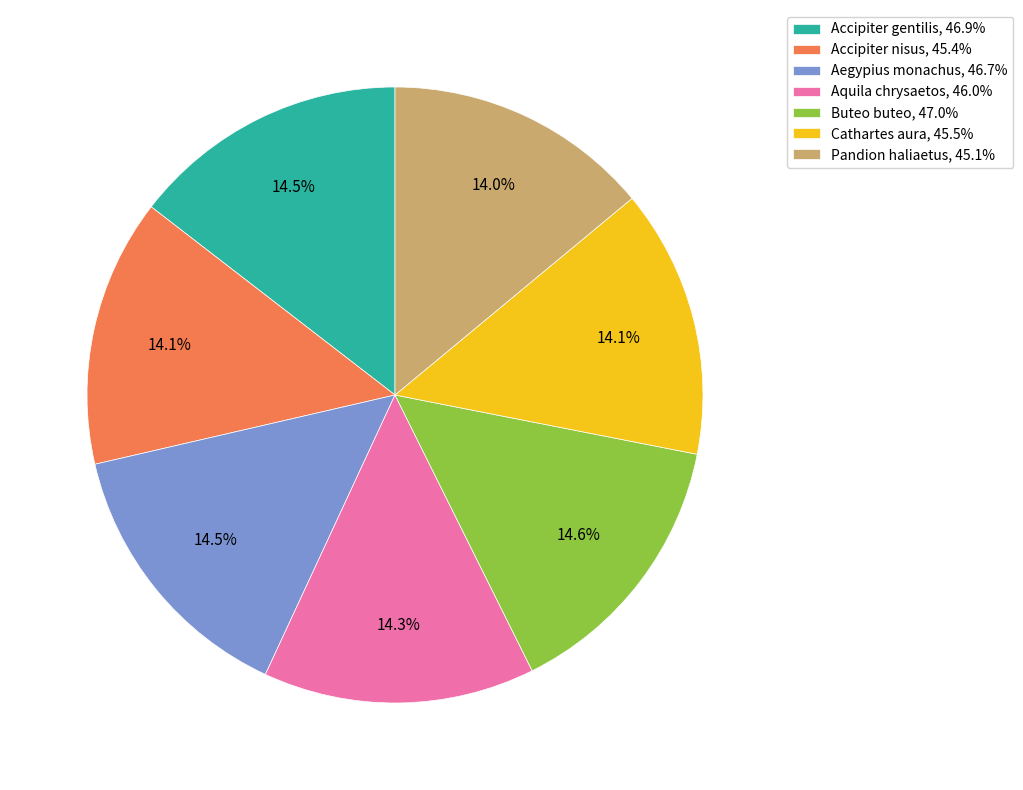

What percentage is NOT represented by Accipiter gentilis, 46.9%?

85.5%